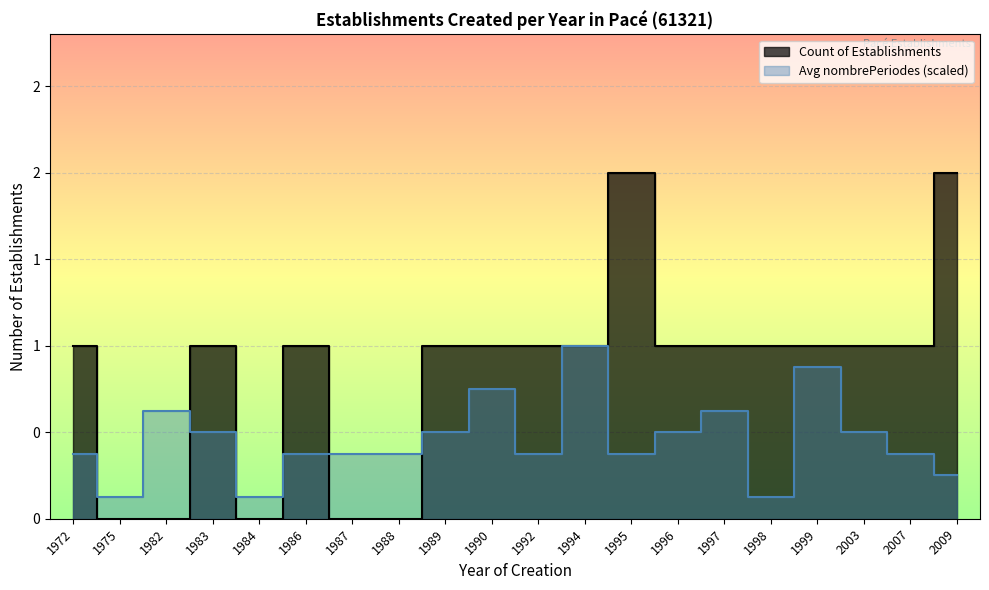

At which category does the data reach its first local peak?

1983